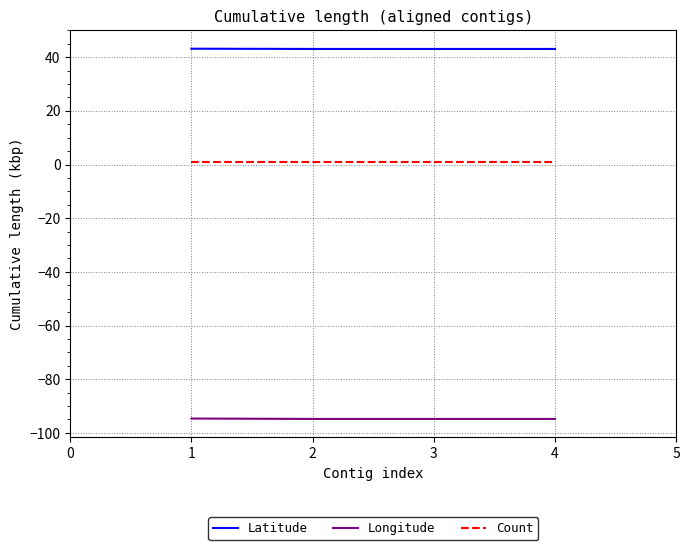

Is the value of Longitude at 1 greater than the value of Latitude at 1?

No